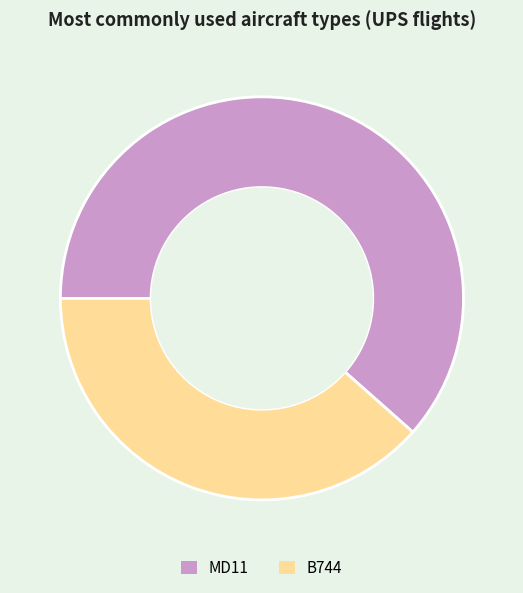

To the nearest percent, what is the combined percentage of B744 and MD11?

100%